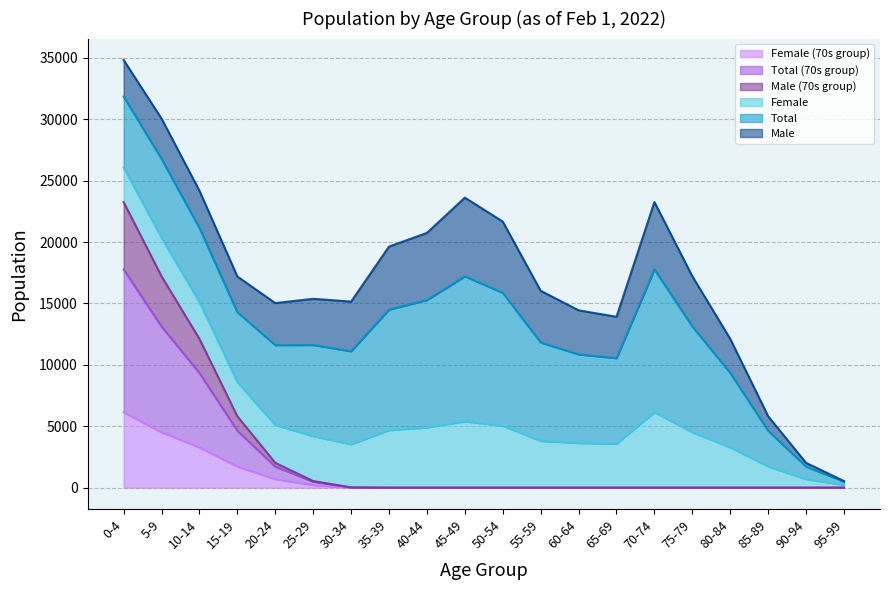

Does the chart have visible grid lines?

Yes